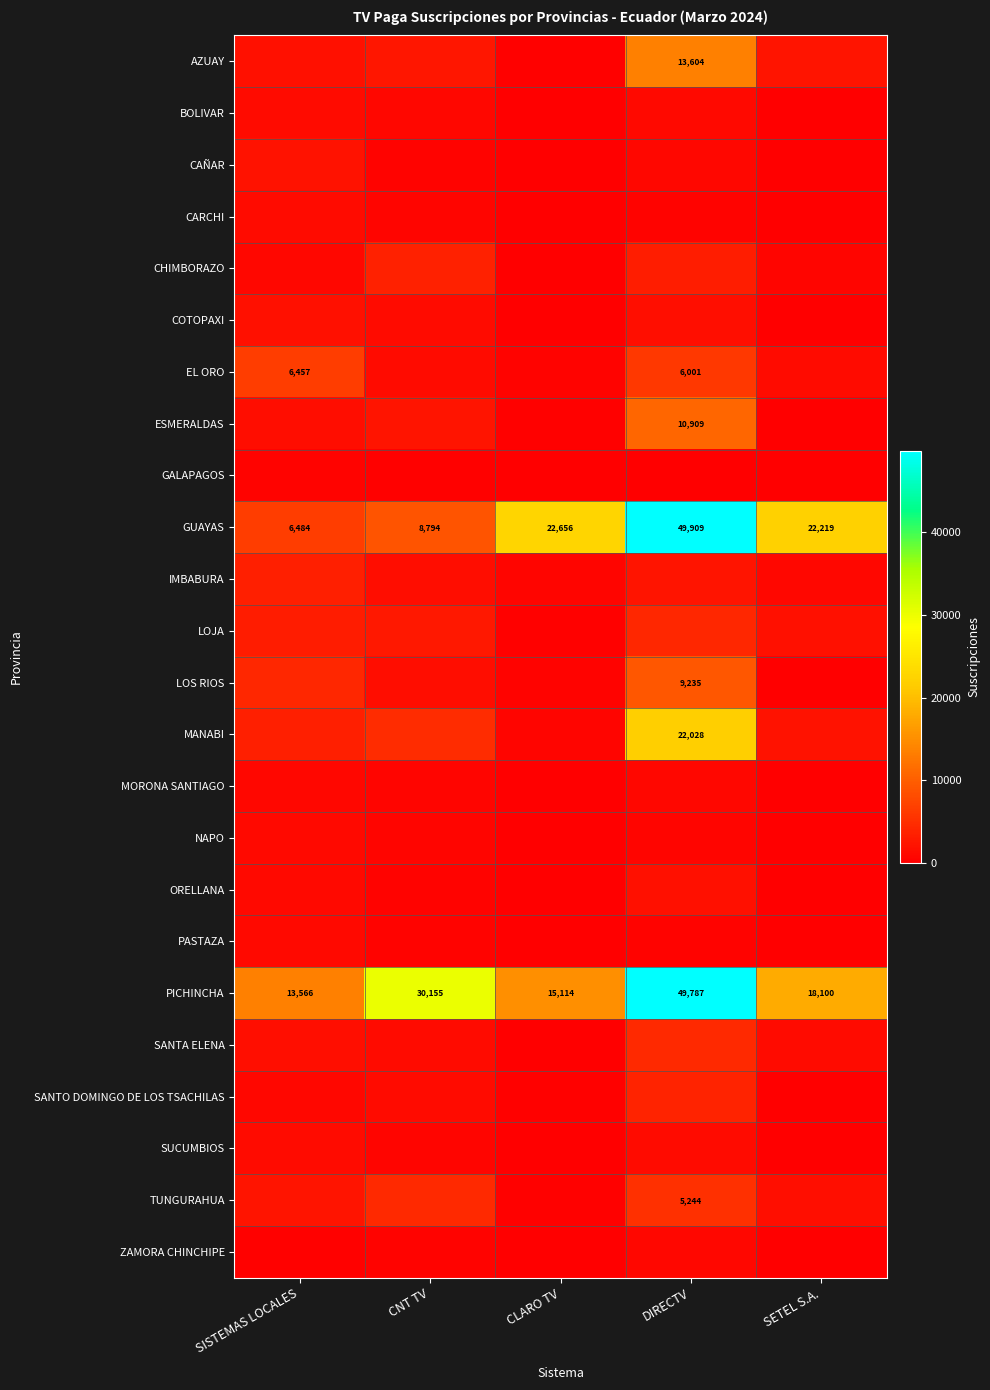

Read the GUAYAS value at SISTEMAS LOCALES, to the nearest 50.

6500